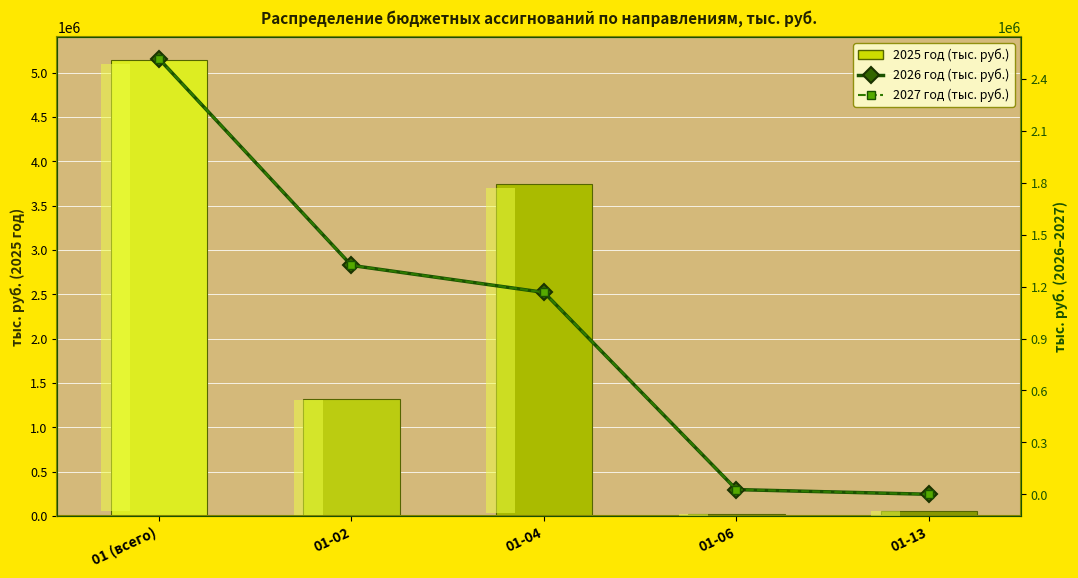

How many groups of bars are there?

5